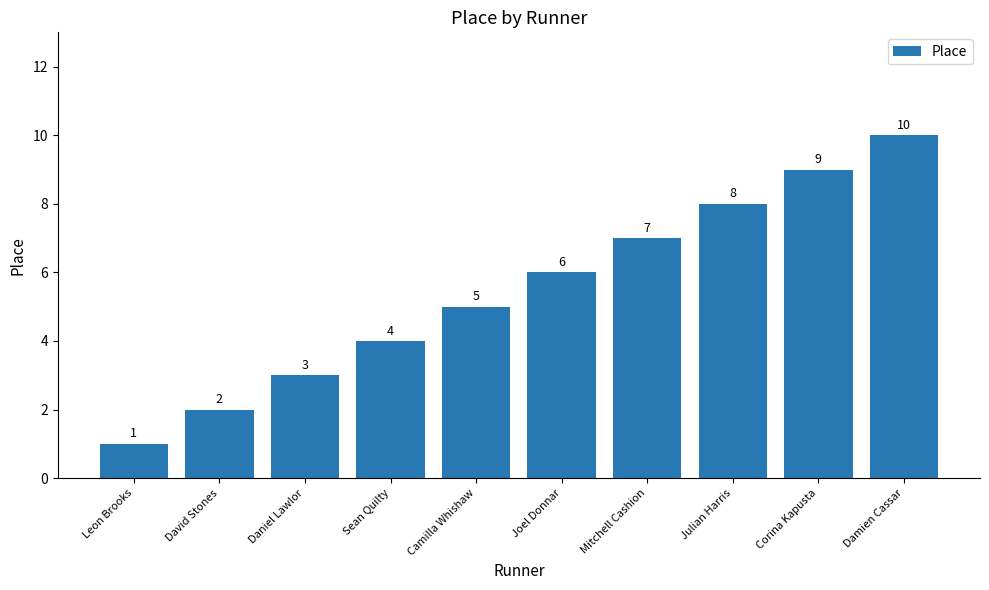

Which label corresponds to the largest value in the chart?

Damien Cassar